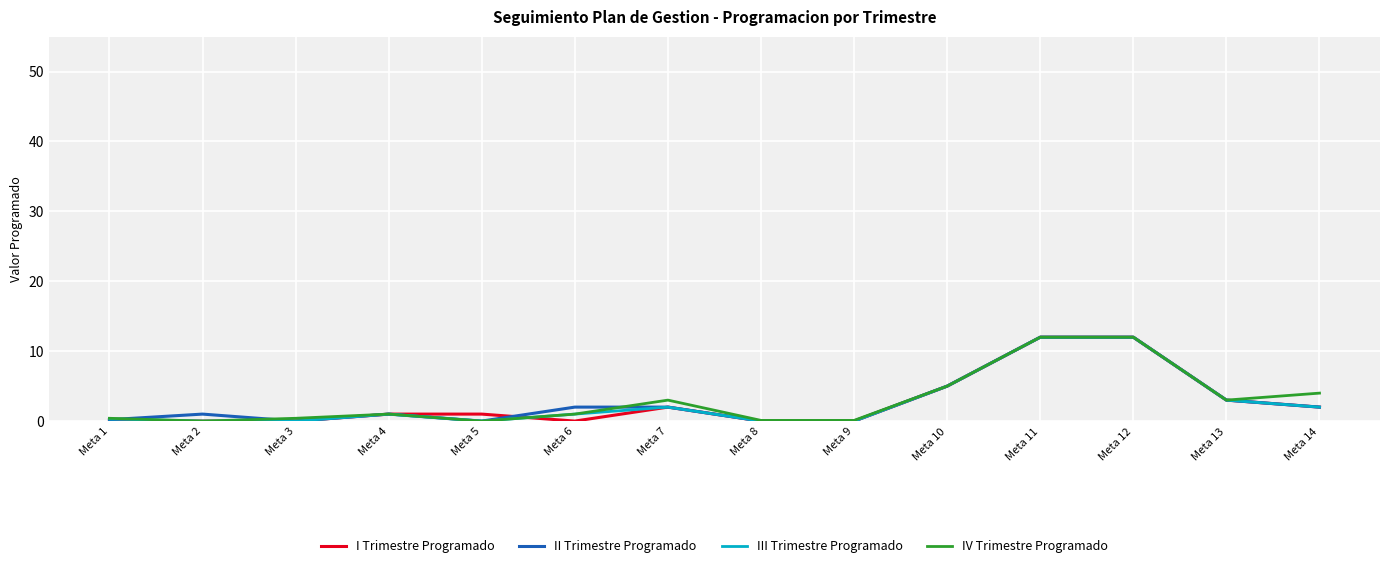

What is the total value across all series at Meta 9?

0.1